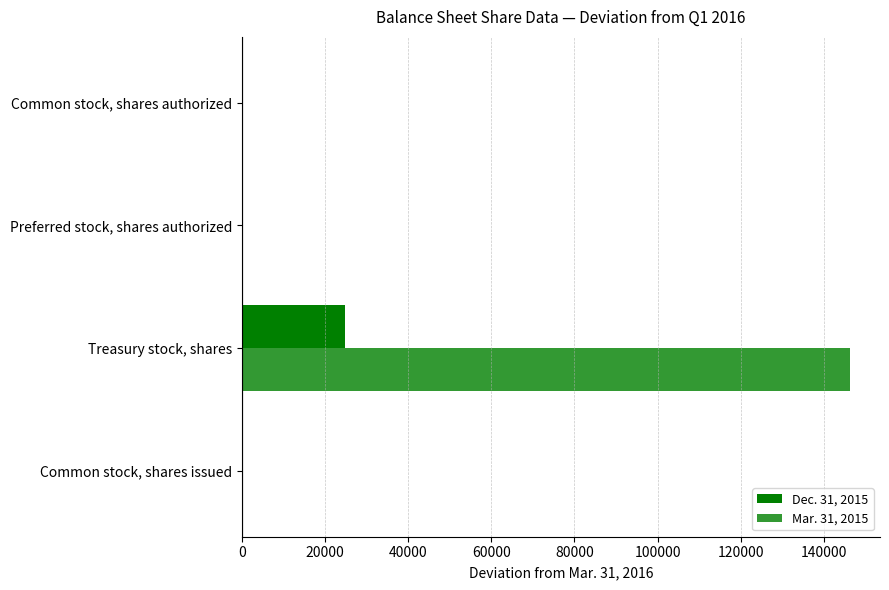

How many distinct data groups are displayed?

2